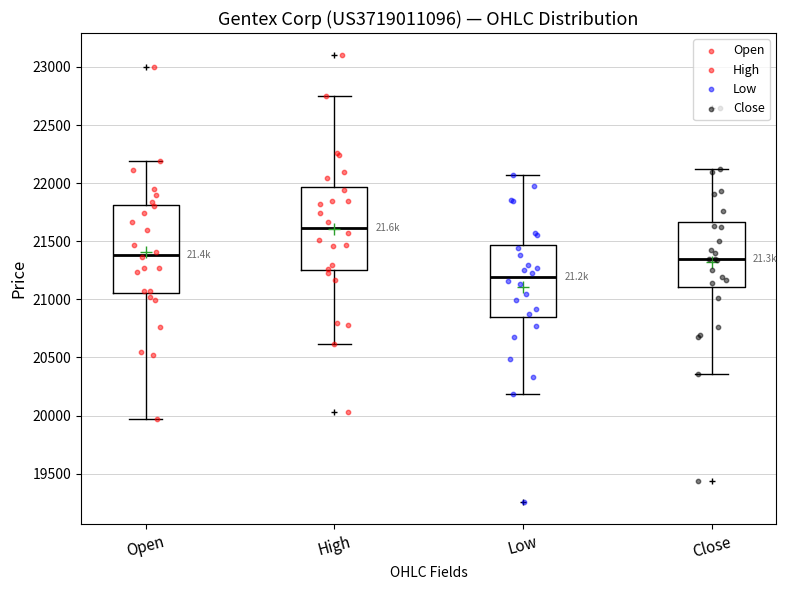

Reading left to right, transcribe this box plot: for each box, give where its median line is, the range the box spans, and where its two whiskers end, as read against the y-axis. The values are not printed on the chart, so give them approximately, as read against the axis.

Open: median 21400, box 21050 to 21800, whiskers 19950 to 22200
High: median 21600, box 21250 to 21950, whiskers 20600 to 22750
Low: median 21200, box 20850 to 21450, whiskers 20200 to 22050
Close: median 21350, box 21100 to 21650, whiskers 20350 to 22150